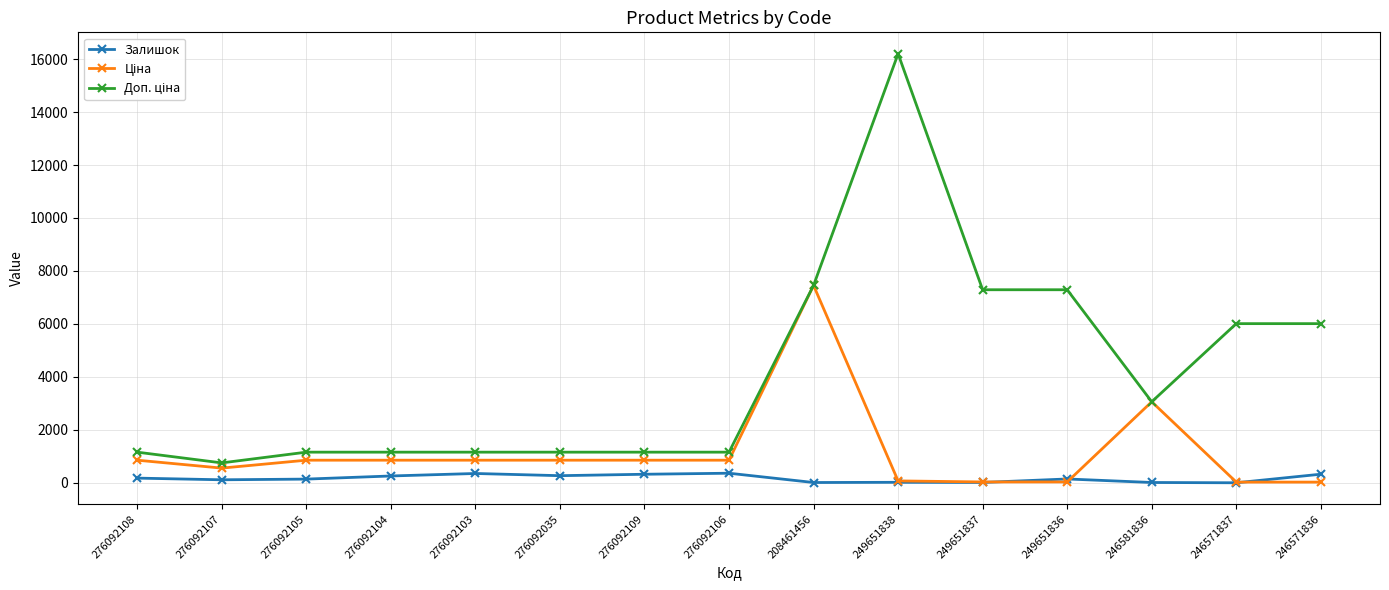

Is it true that Залишок equals 323.0 at 276092109?

True